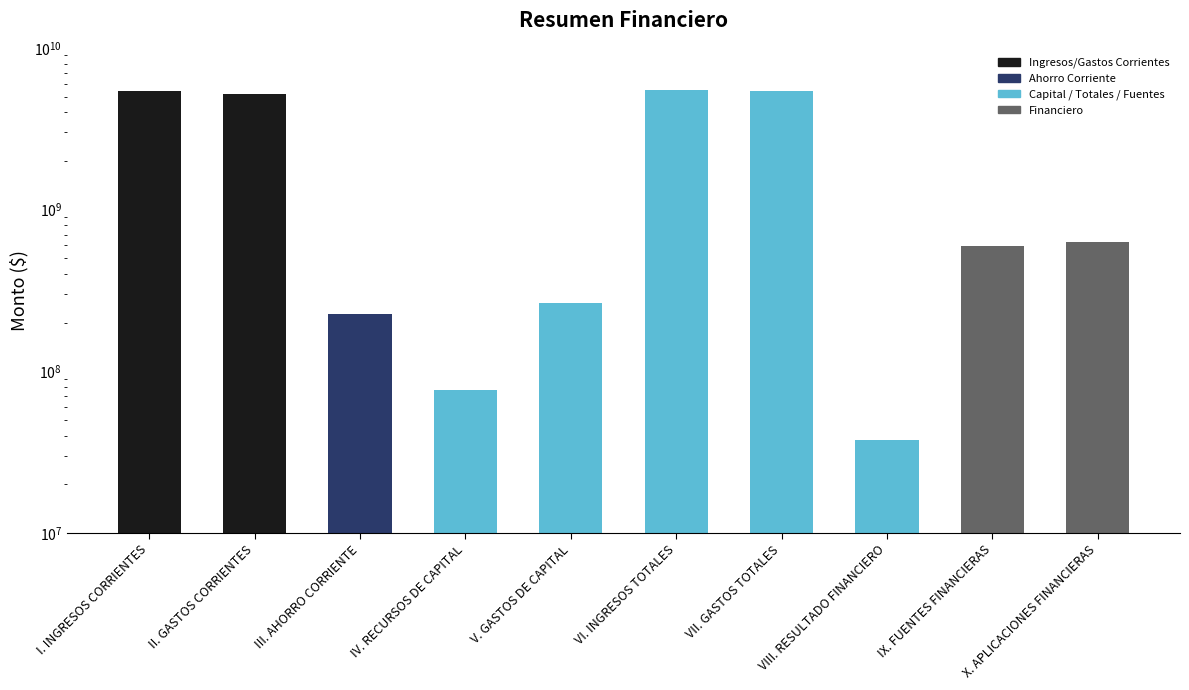

Where does the data first go above 629073670?

I. INGRESOS CORRIENTES